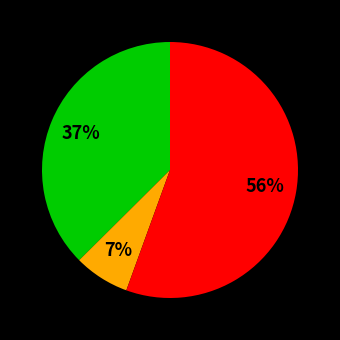

Is there any slice that represents more than half of the pie?

Yes